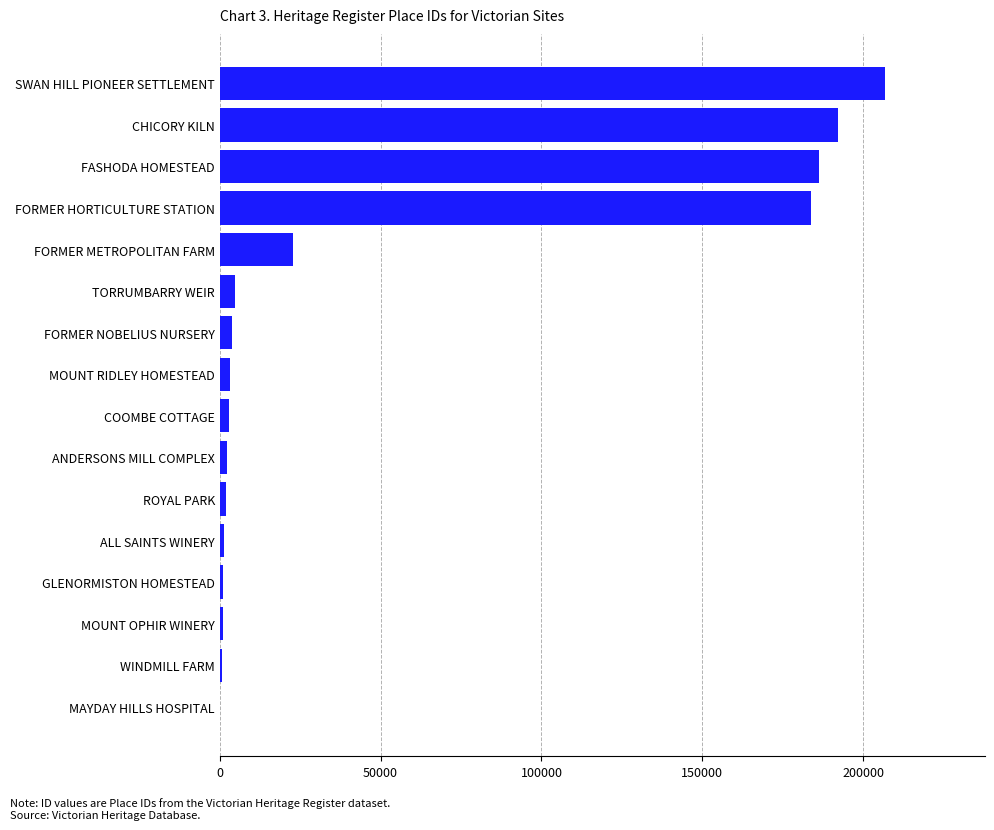

Count the number of data series in this chart.

1